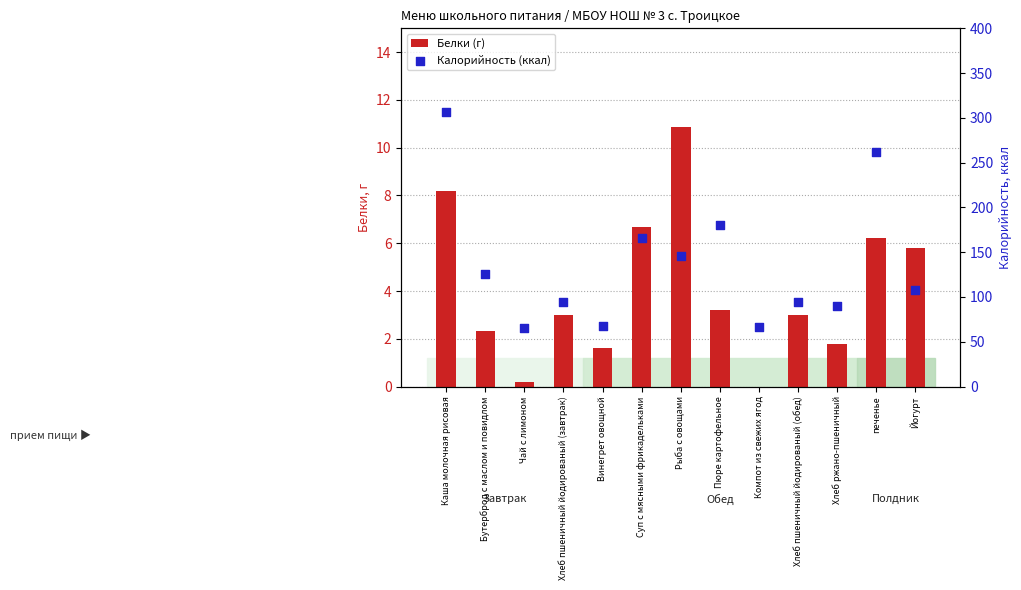

At how many categories does at least one series exceed 290?

1